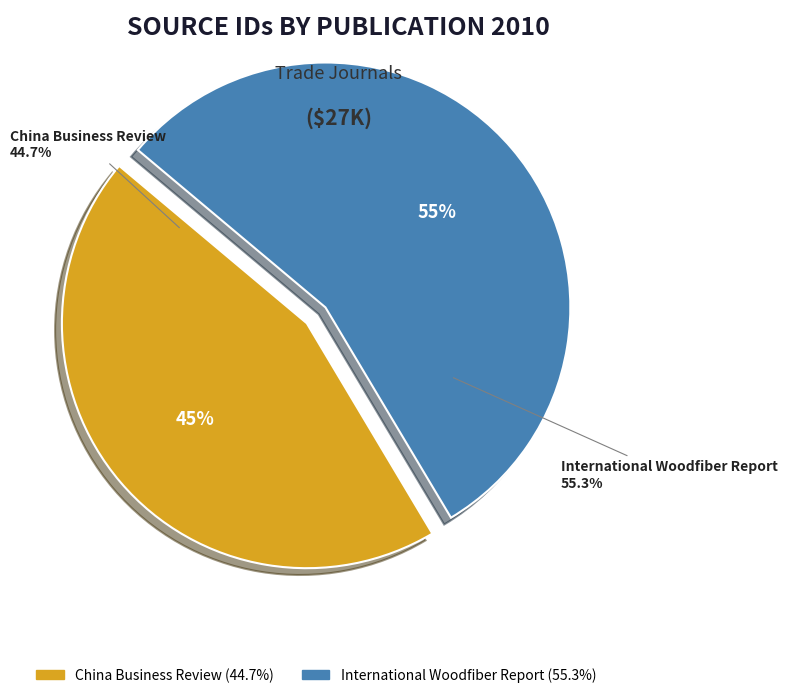

To the nearest percent, what is the difference between the largest and smallest slice percentages?

11%